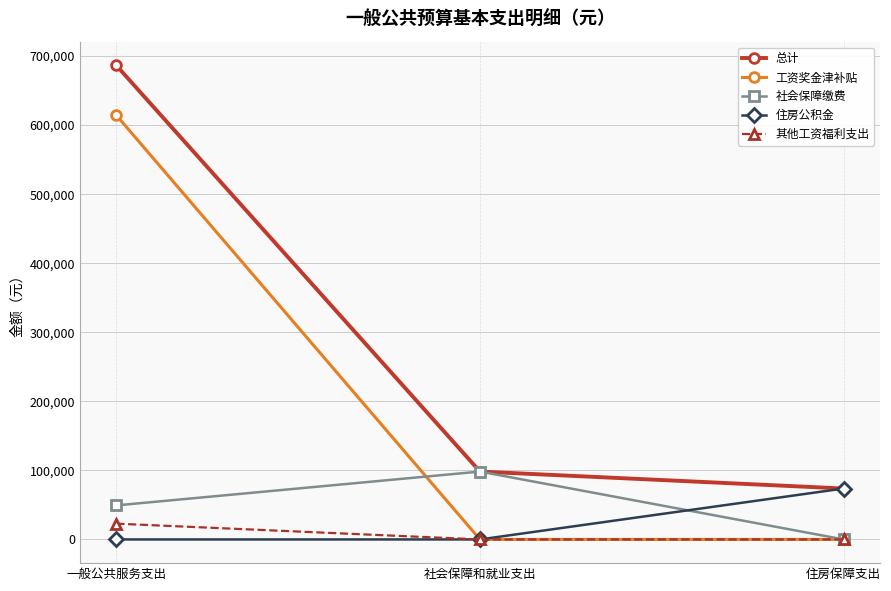

At which label does 社会保障缴费 reach its minimum?

住房保障支出